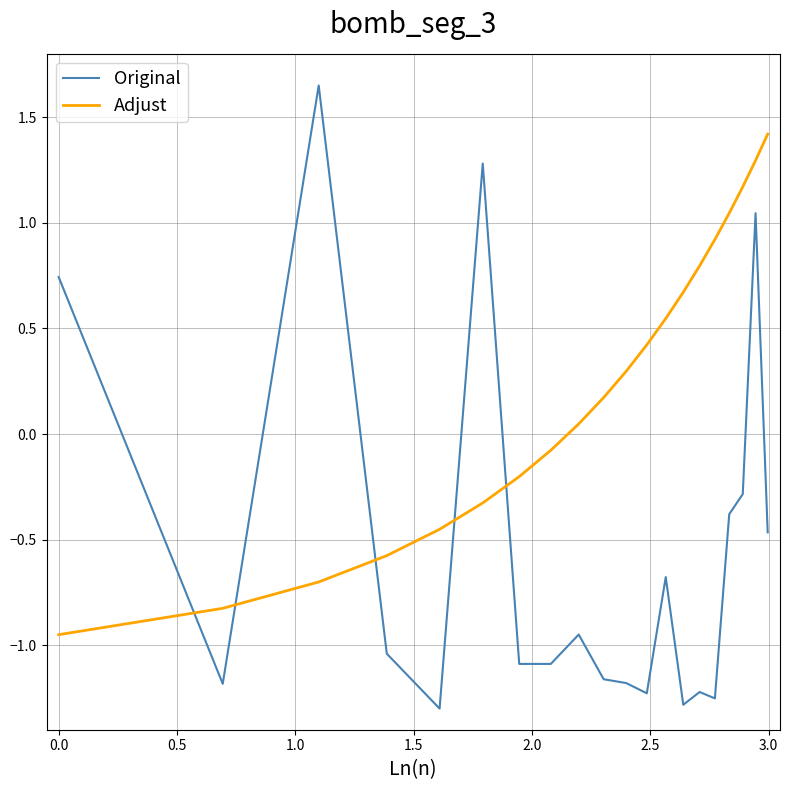

At how many categories does at least one series exceed 1?

6